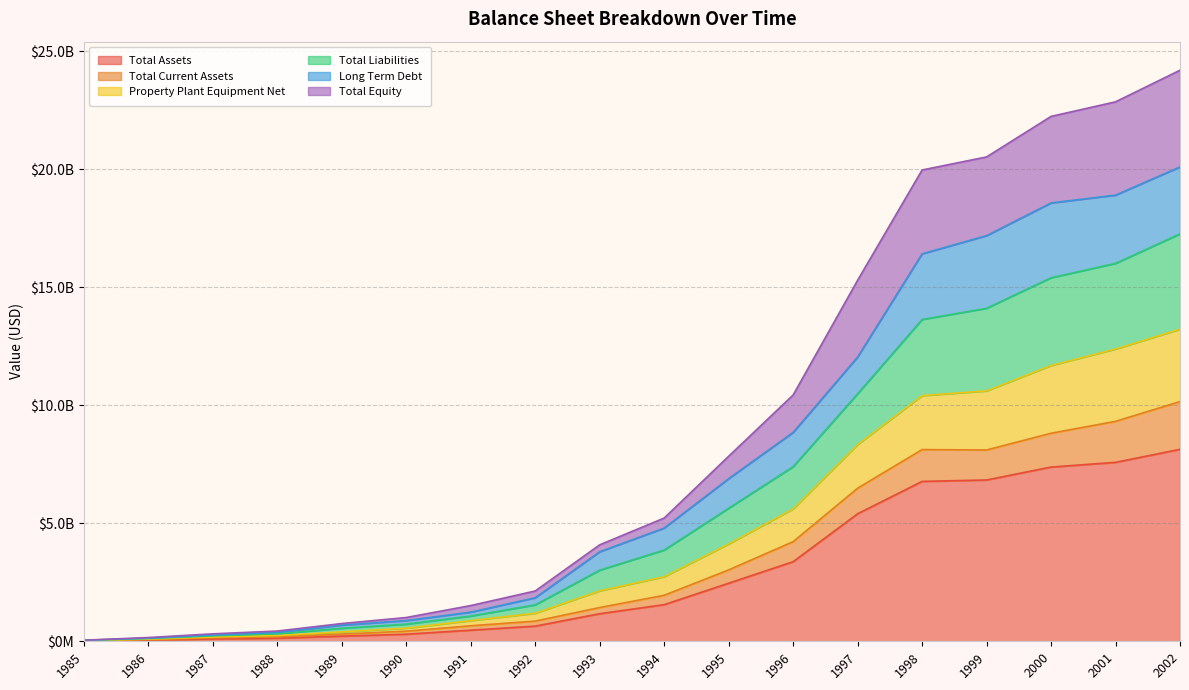

Does the chart have visible grid lines?

Yes